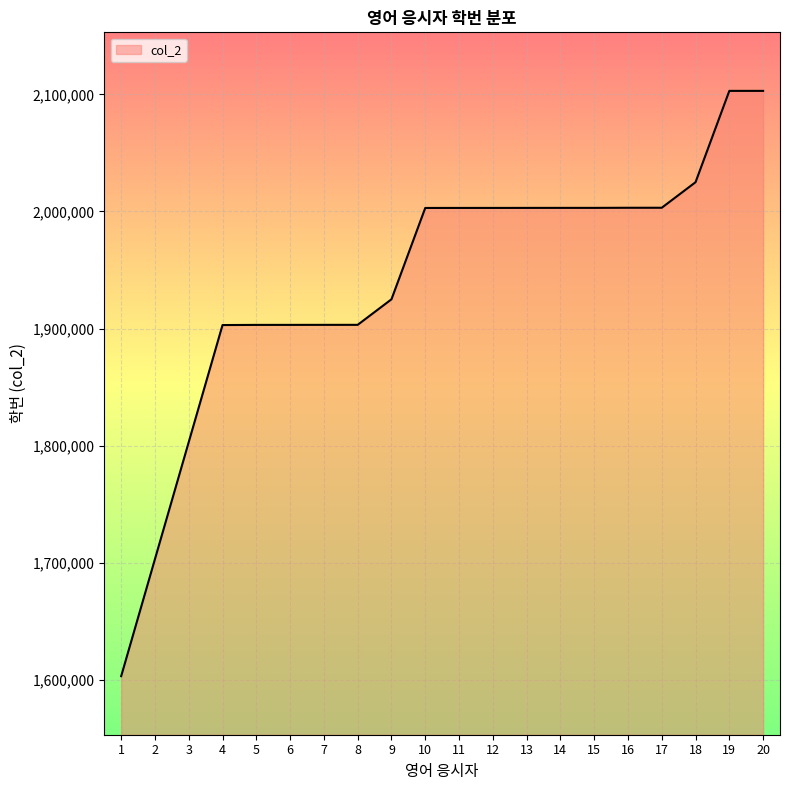

What is the maximum value shown in the chart?

2103010